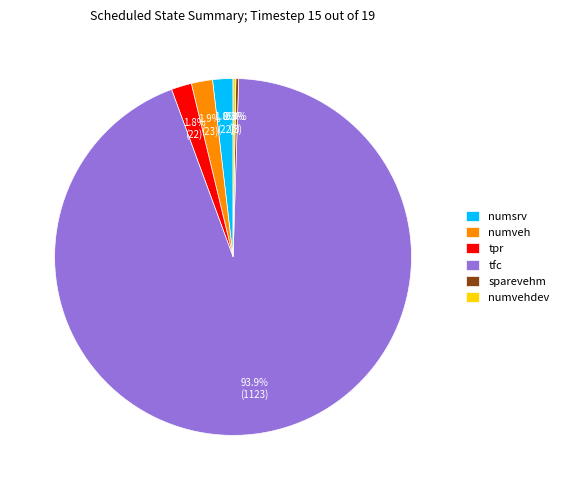

What portion of the pie excludes numveh?

98.1%